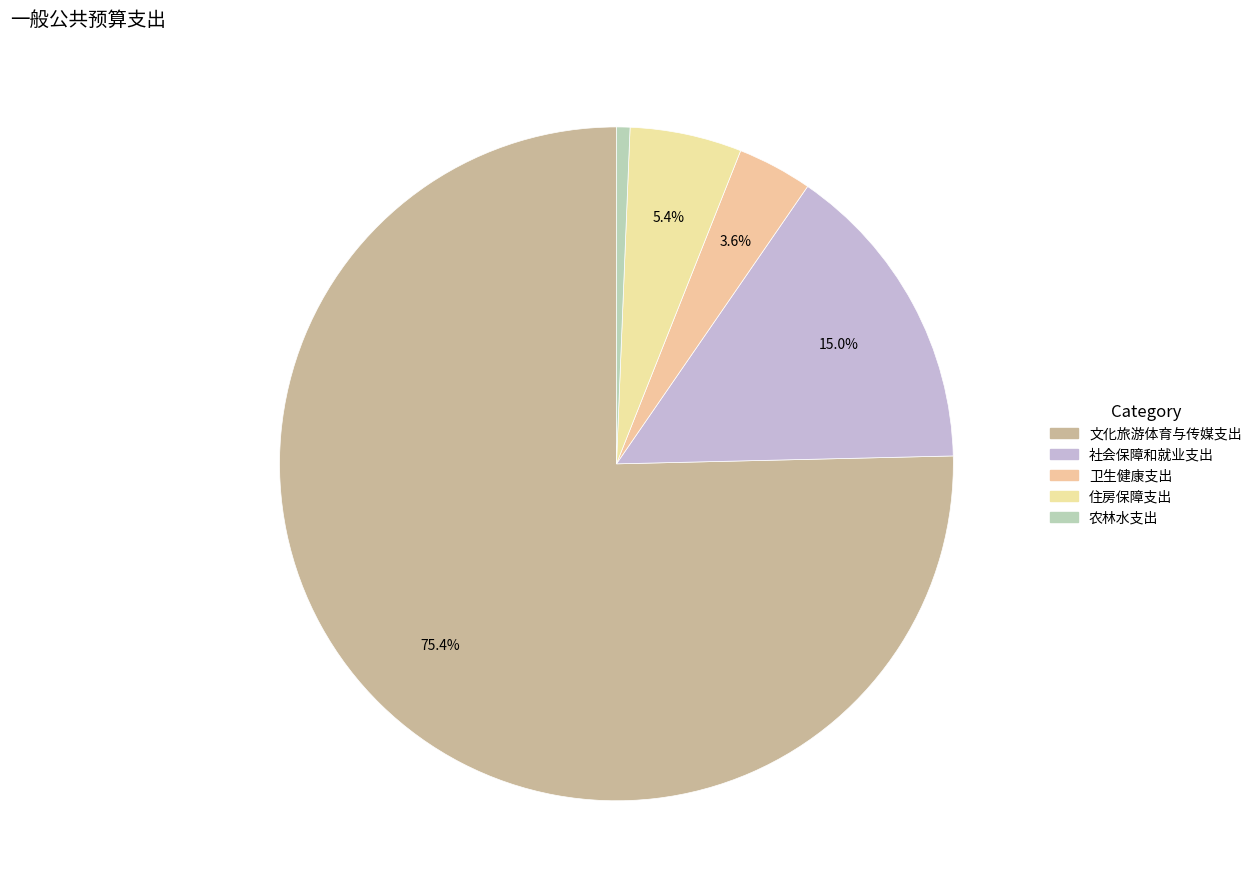

Which category has the smallest portion of the pie?

农林水支出